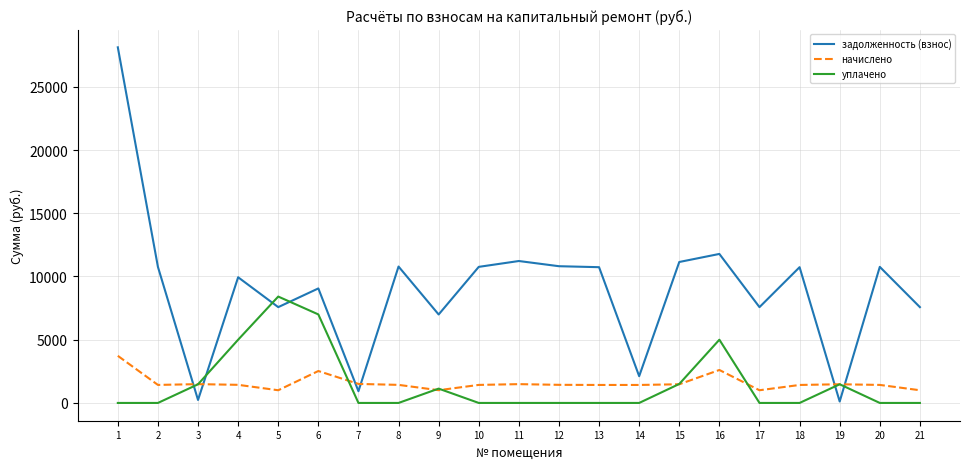

What are all the series names shown in the legend?

задолженность (взнос), начислено, уплачено